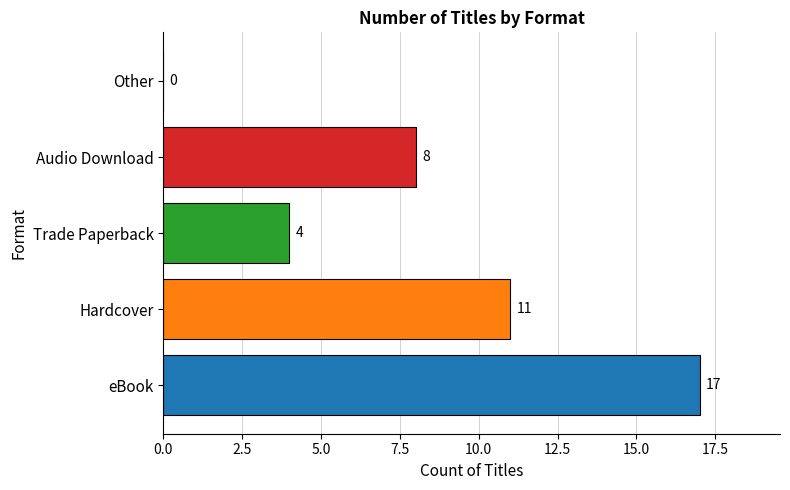

At which label is the value closest to 8?

Audio Download